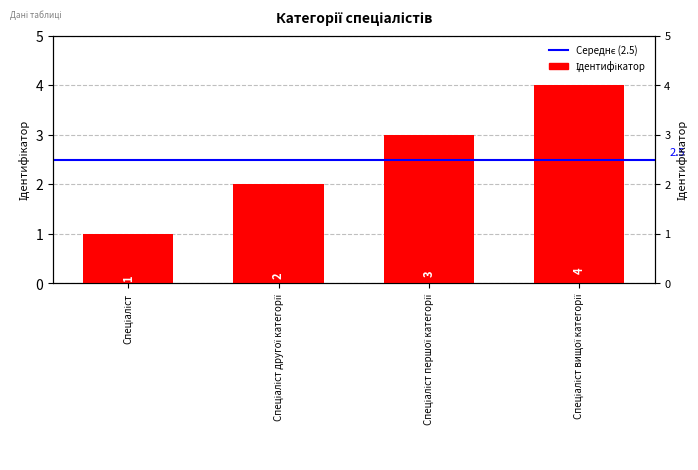

List the labels in order of value, largest first.

Спеціаліст вищої категорії, Спеціаліст першої категорії, Спеціаліст другої категорії, Спеціаліст